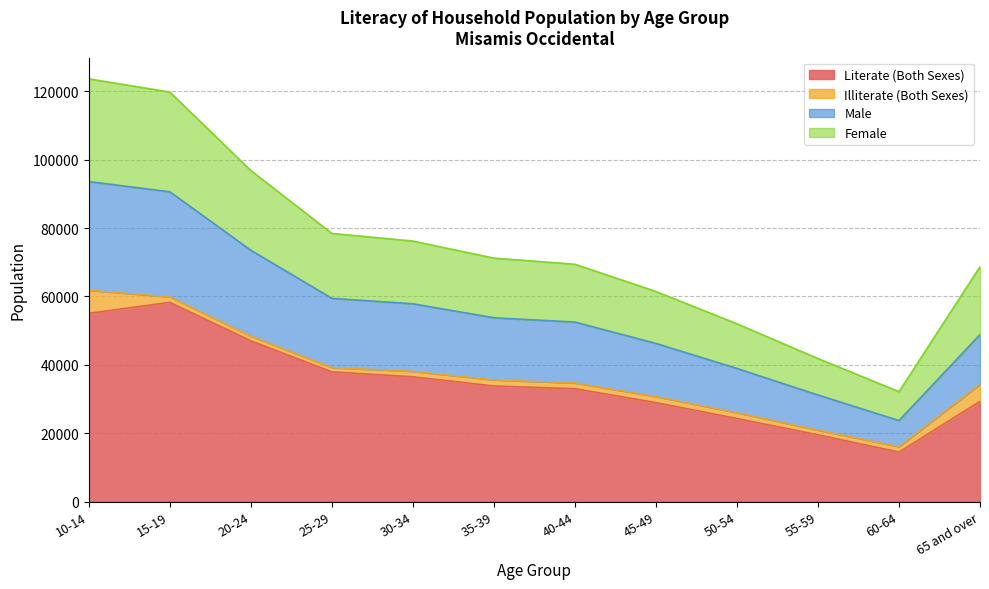

What is the highest value of the Literate (Both Sexes) series?

58272